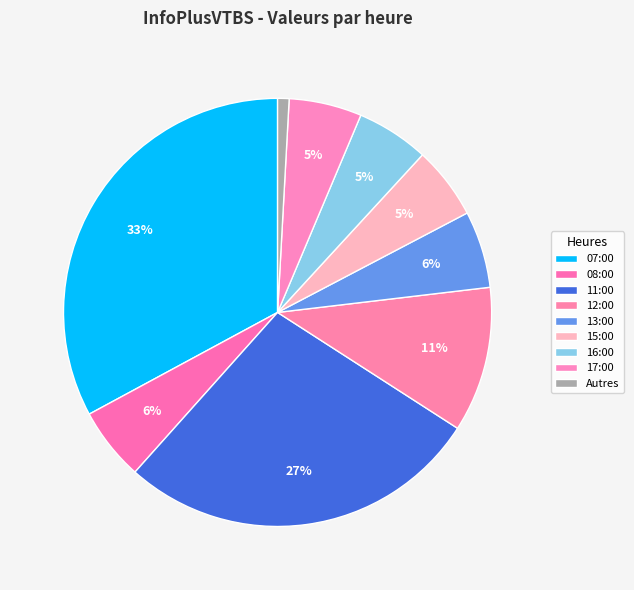

How many segments does this pie chart have?

9